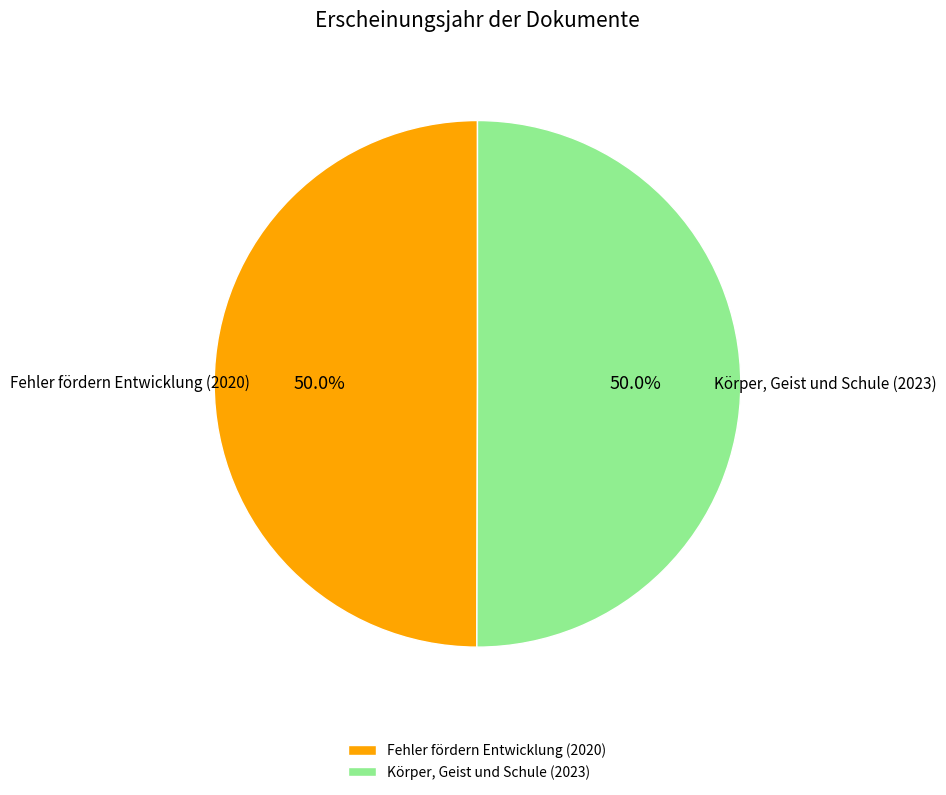

Approximately how many times larger is the value at Fehler fördern Entwicklung (2020) compared to Körper, Geist und Schule (2023)?

1.0